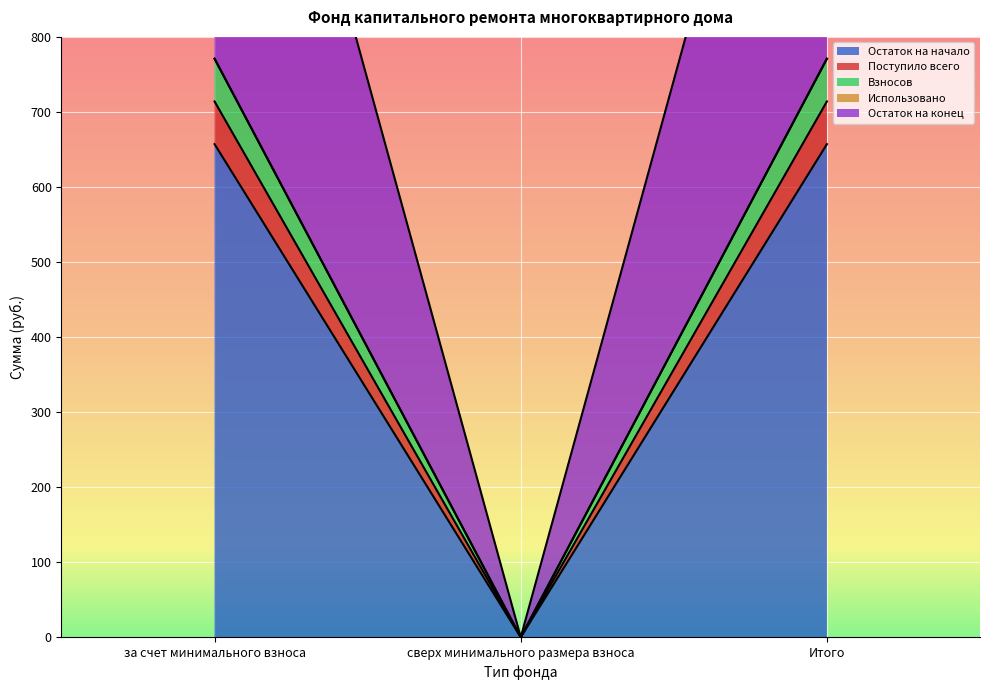

Between за счет минимального взноса and сверх минимального размера взноса, which series saw the biggest shift?

Остаток на начало